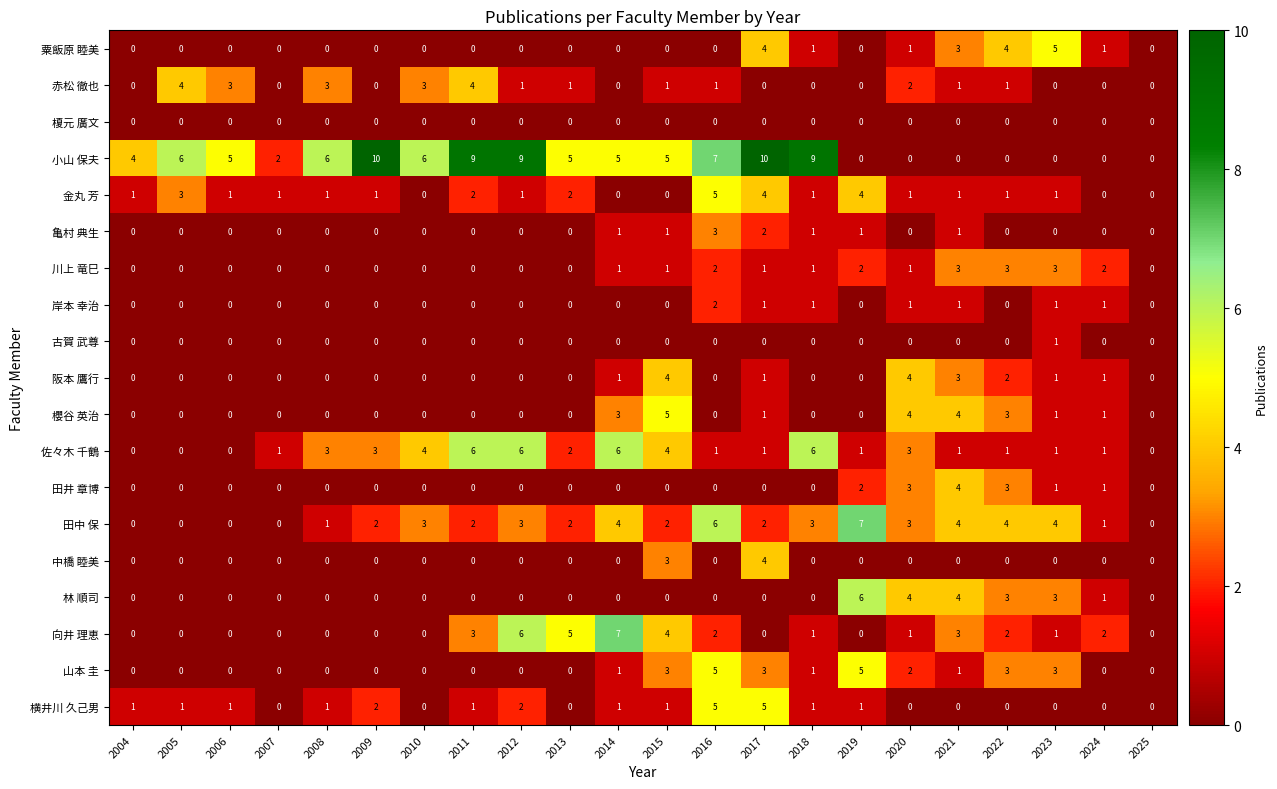

What is the difference between the highest and lowest values at 2022?

4